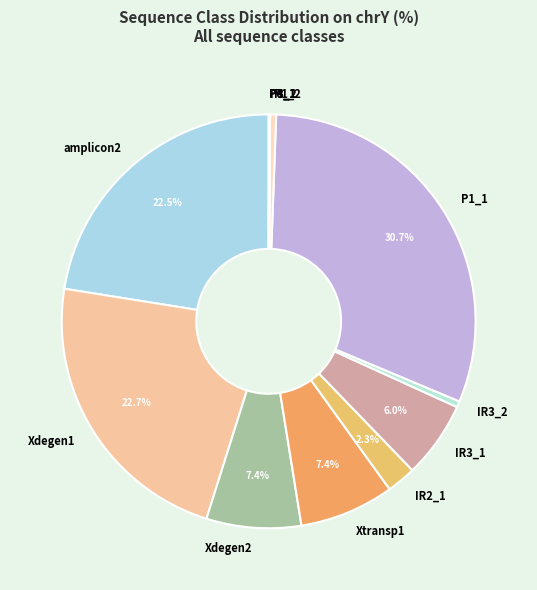

Which has a higher value, IR2_1 or Xdegen2?

Xdegen2